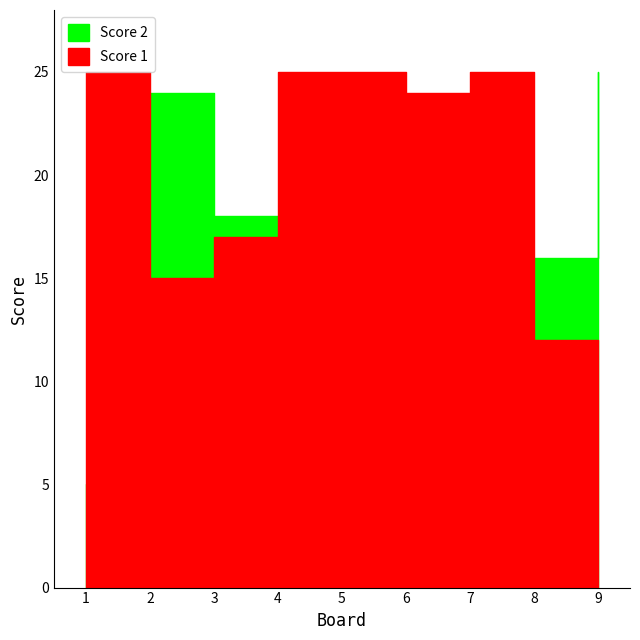

At how many categories does at least one series exceed 0?

9